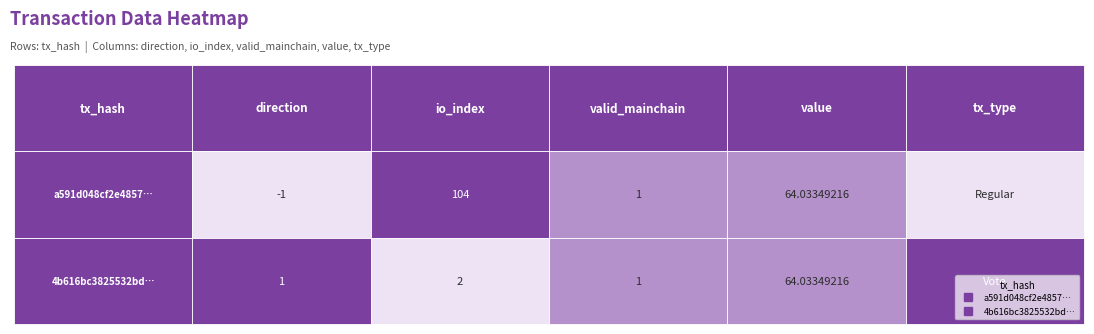

True or false: 4b616bc3825532bd… has a value of 1 at direction.

True